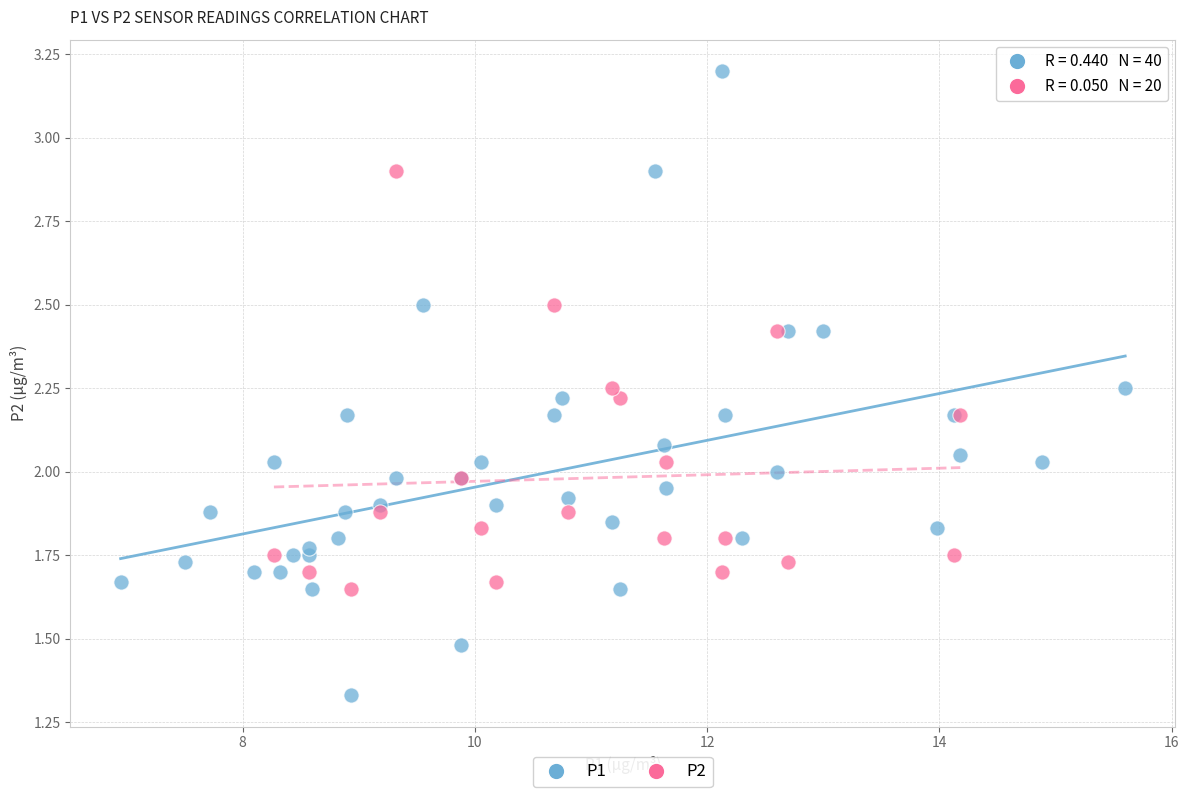

Which series has the widest spread of Y values?

P1